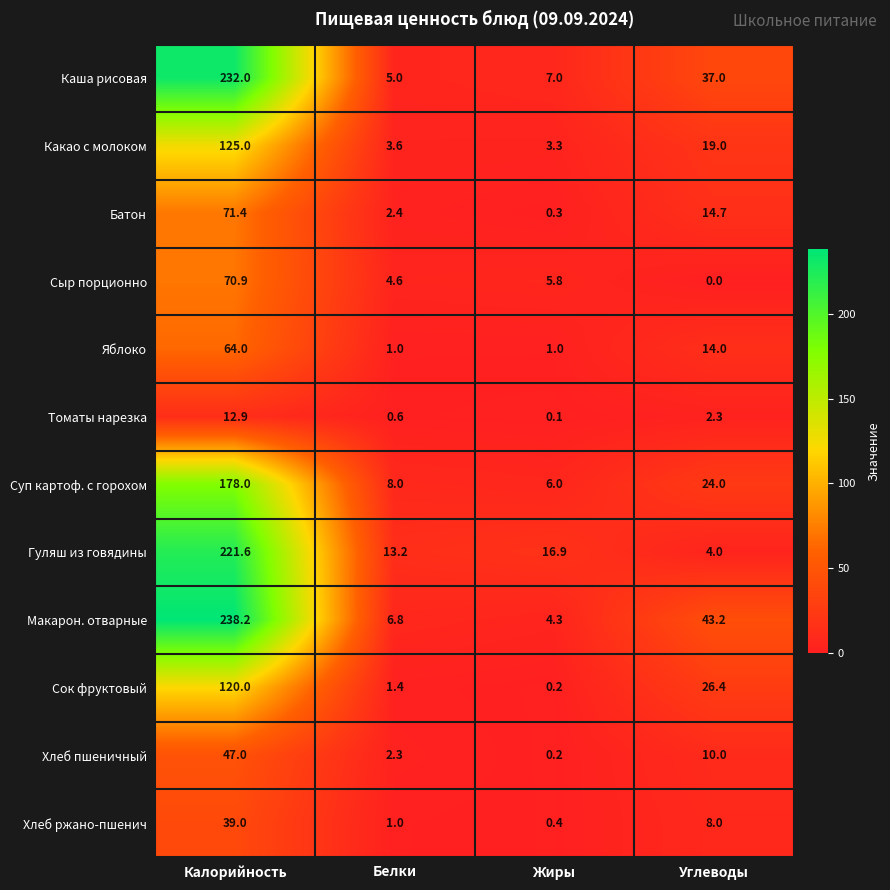

At which label does Каша рисовая first exceed 37?

Калорийность